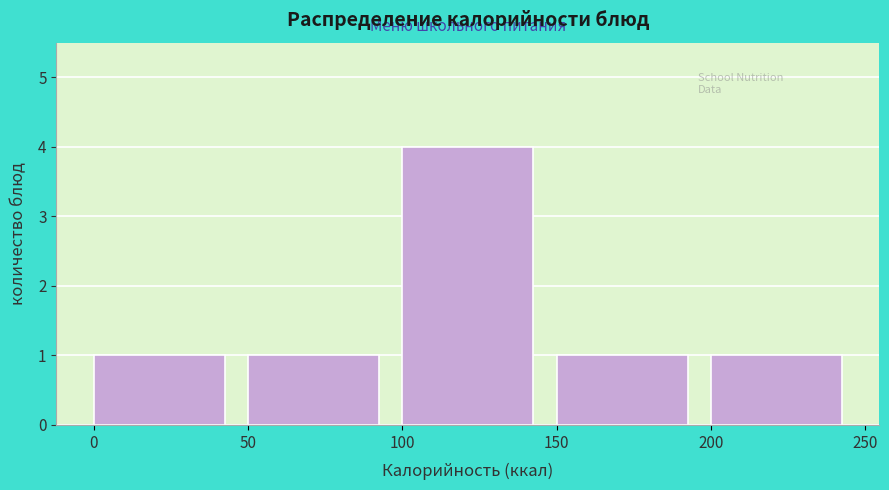

Reading left to right, list every bar in this chart as the range it spans on the x-axis followed by its height. The values are not printed on the chart, so give them approximately, as read against the axis.

0 to 50: 1
50 to 100: 1
100 to 150: 4
150 to 200: 1
200 to 250: 1